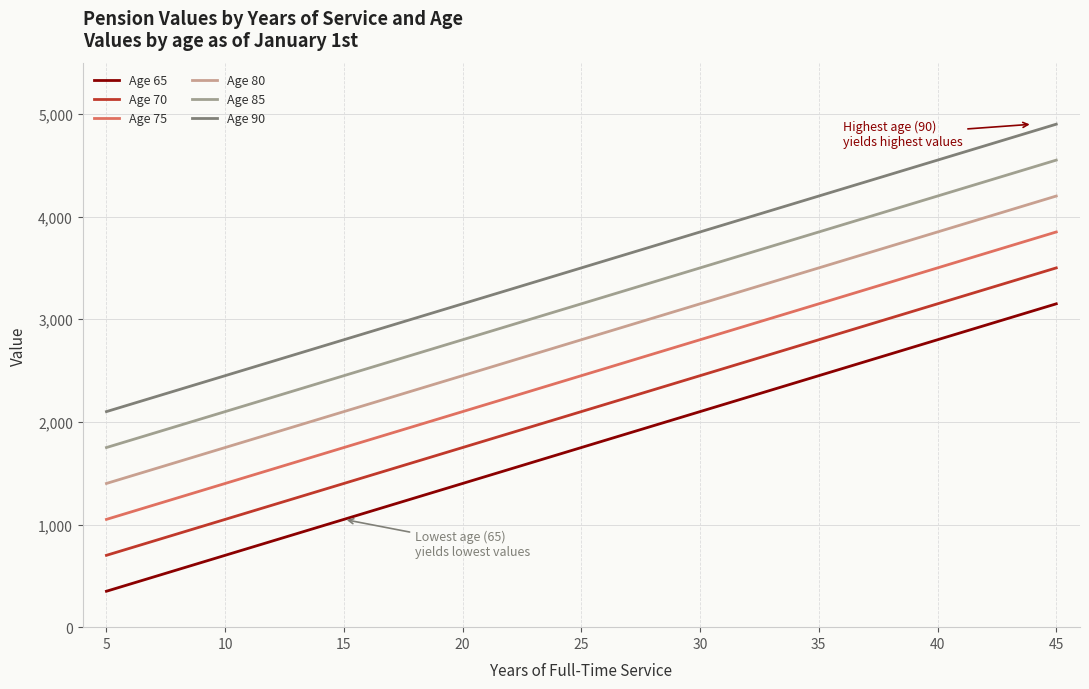

Which series changed the most between 5 and 45?

Age 85